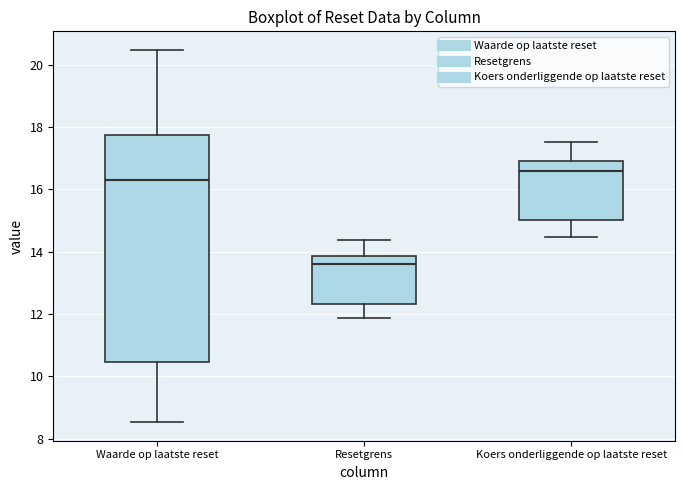

Reading left to right, read every box against the y-axis: the position of its median line, the range the box covers, and the ends of its whiskers. The values are not printed on the chart, so give them approximately, as read against the axis.

Waarde op laatste reset: median 16.4, box 10.4 to 17.8, whiskers 8.6 to 20.4
Resetgrens: median 13.6, box 12.4 to 13.8, whiskers 11.8 to 14.4
Koers onderliggende op laatste reset: median 16.6, box 15.0 to 17.0, whiskers 14.4 to 17.6